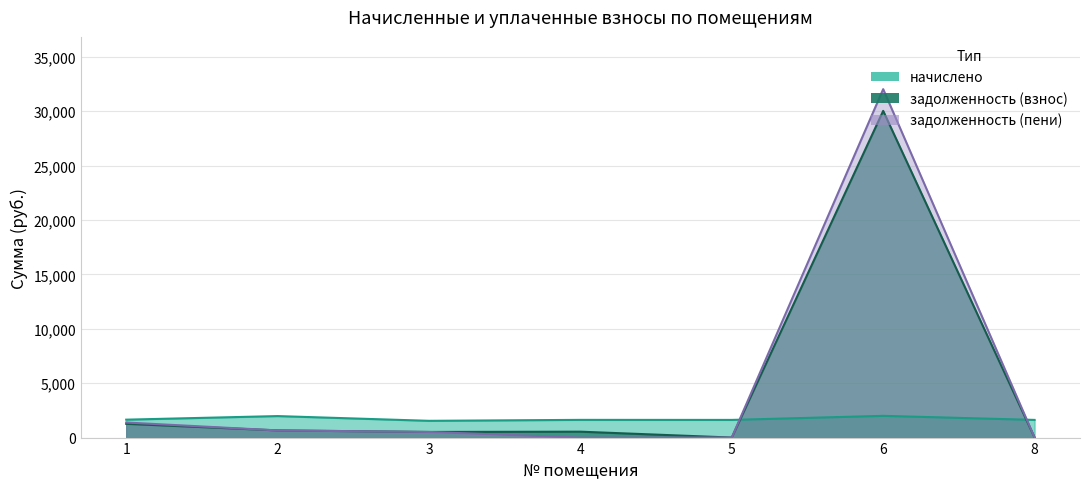

Is it true that начислено equals 1624.0 at 8?

True